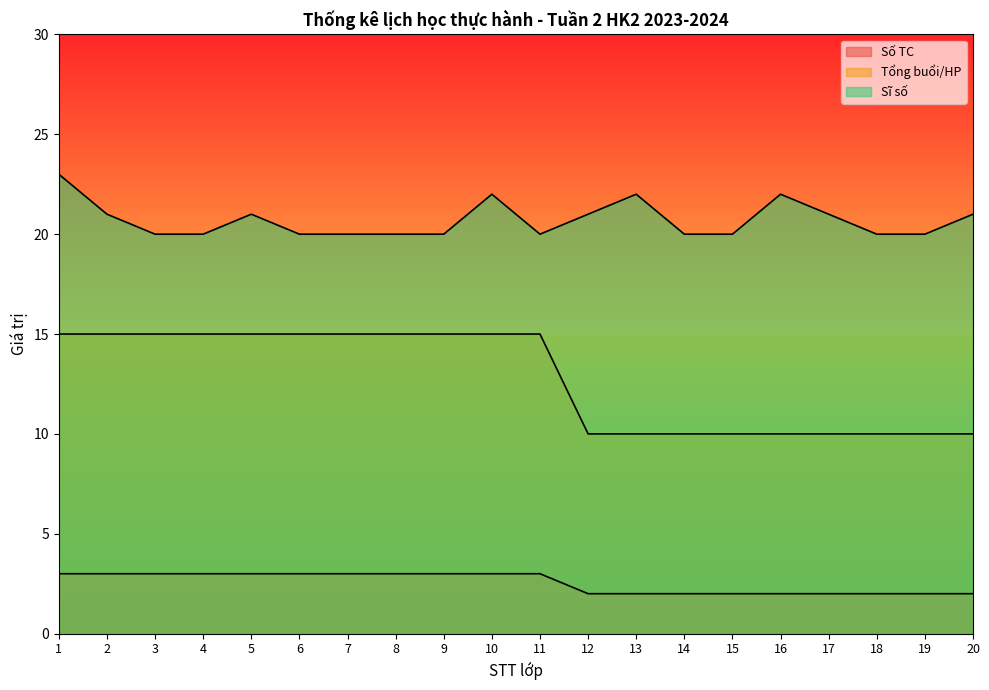

Which has a higher value, 19 or 4?

4